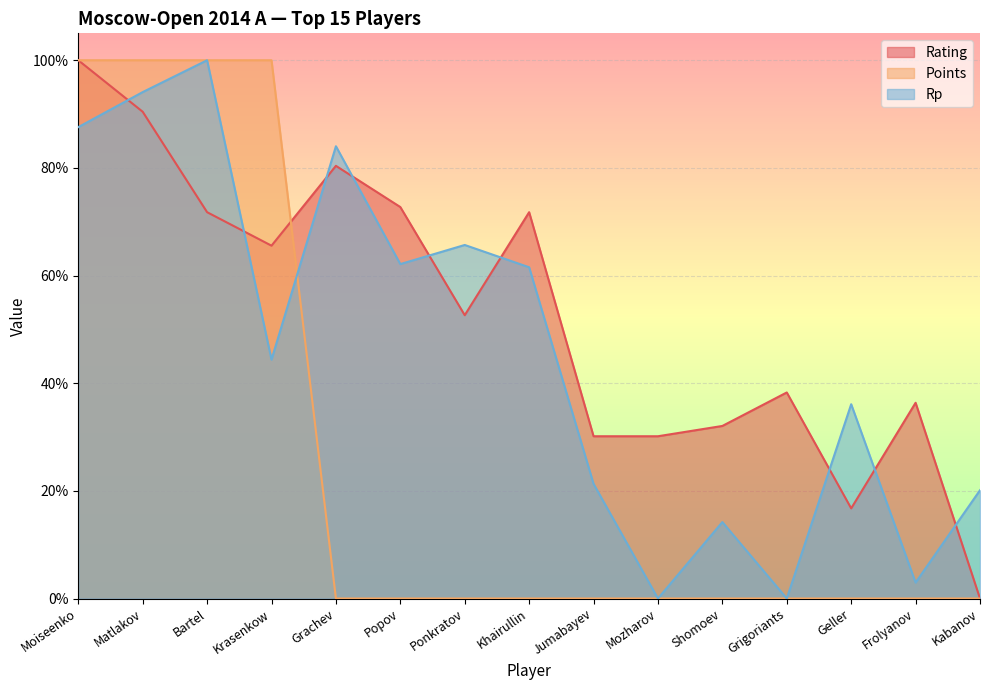

At which category is the sum across all series the highest?

Moiseenko